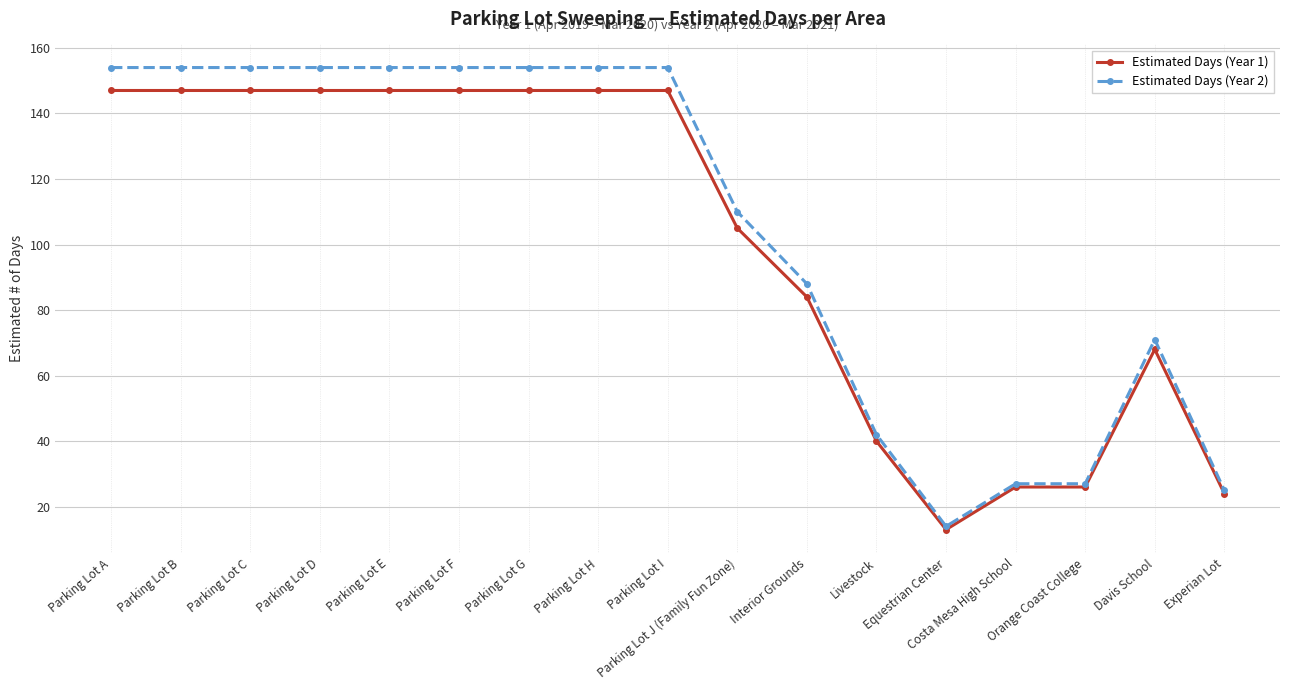

What is the label of the 2nd point from the right?

Davis School